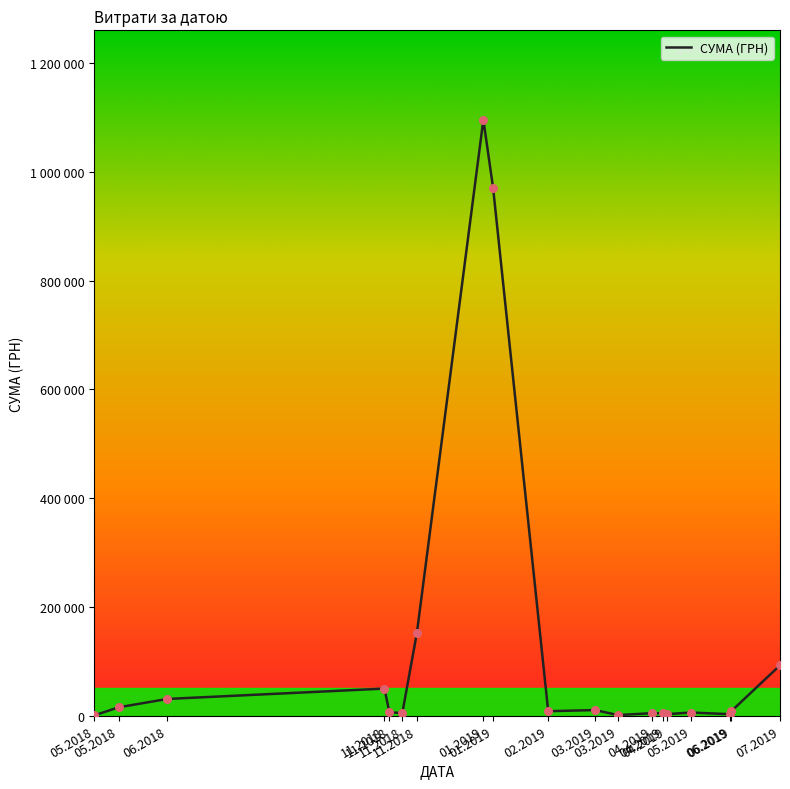

Approximately how many times larger is the value at 11.2018 compared to 04.2019?

1.4